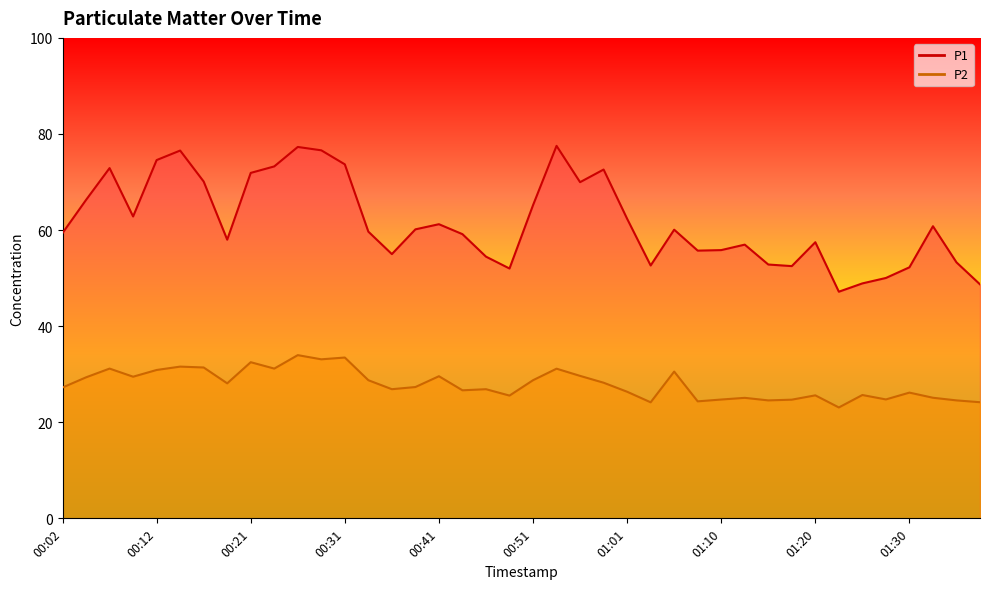

True or false: P2 has more than 0 interior local peaks.

True